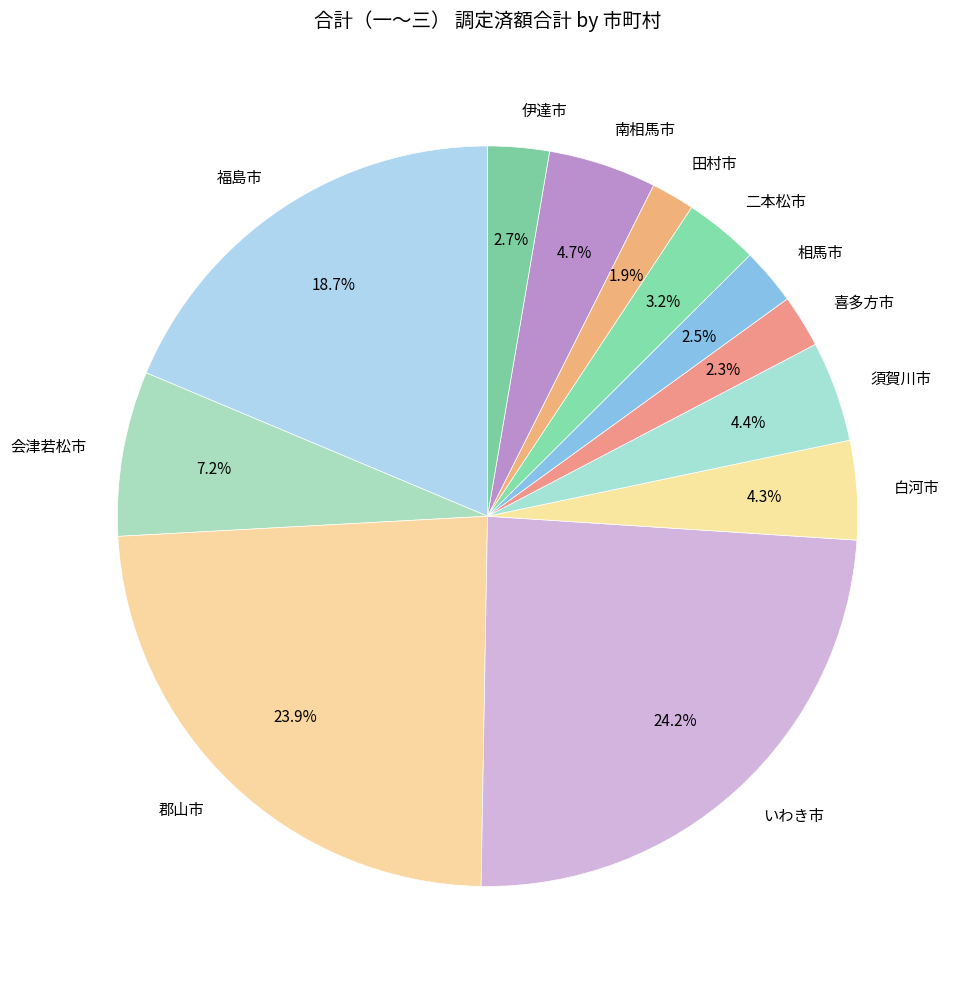

Approximately how many times larger is the value at 南相馬市 compared to 須賀川市?

1.1